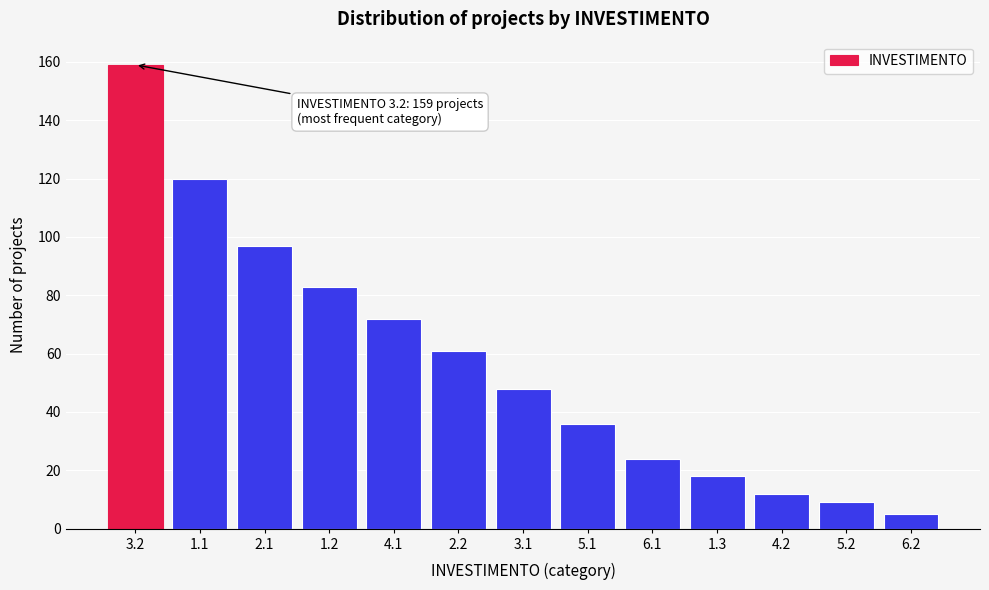

Reading left to right, what are all the values shown in this chart?

159	120	97	83	72	61	48	36	24	18	12	9	5